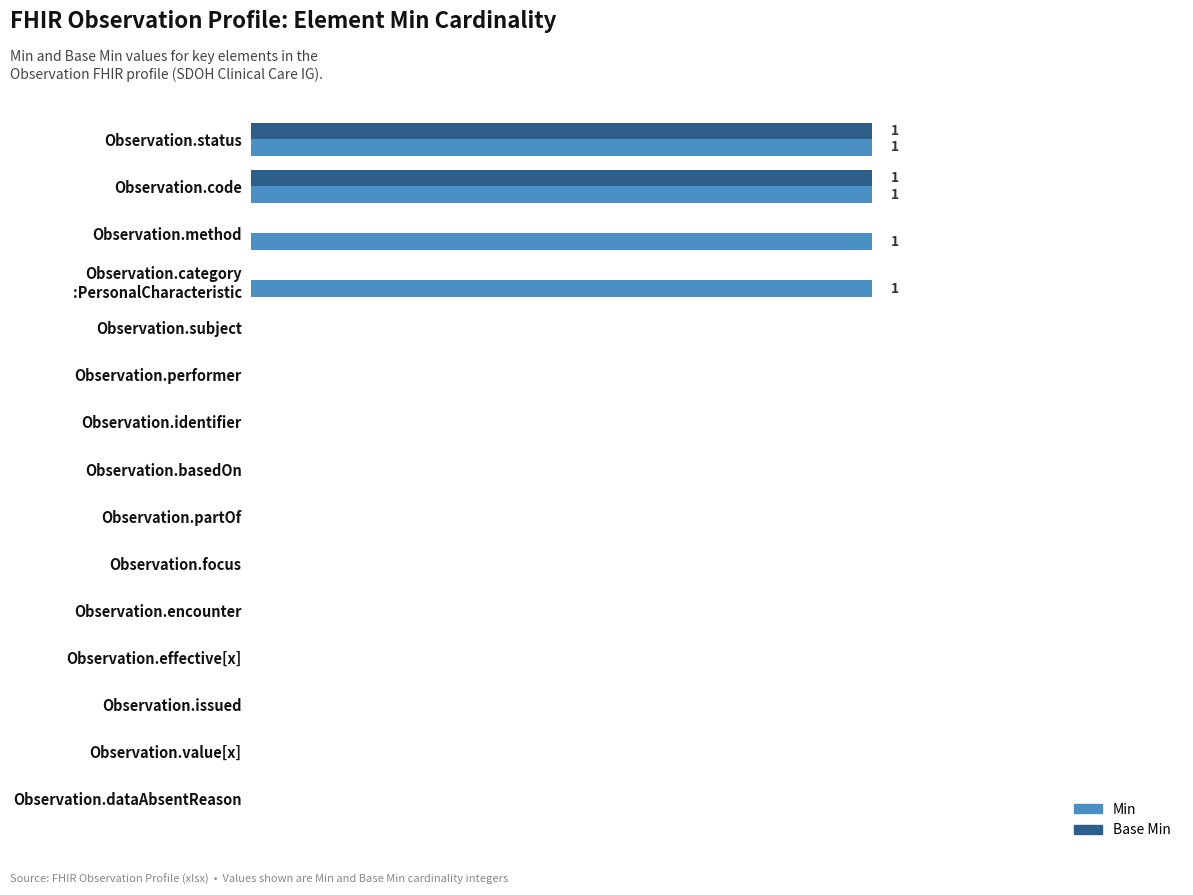

What are all the series names shown in the legend?

Min, Base Min